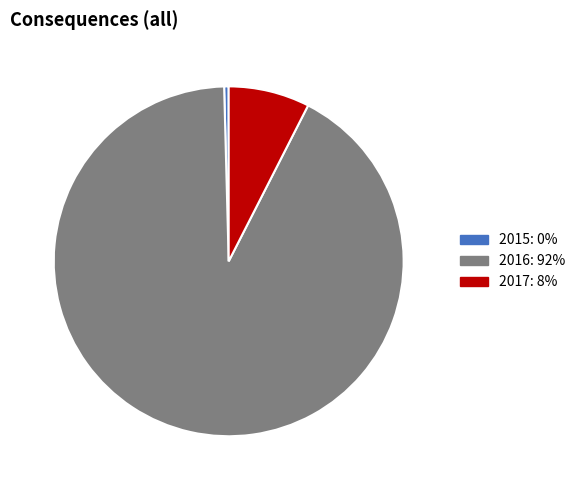

True or false: 2017 accounts for 8% of the total.

True